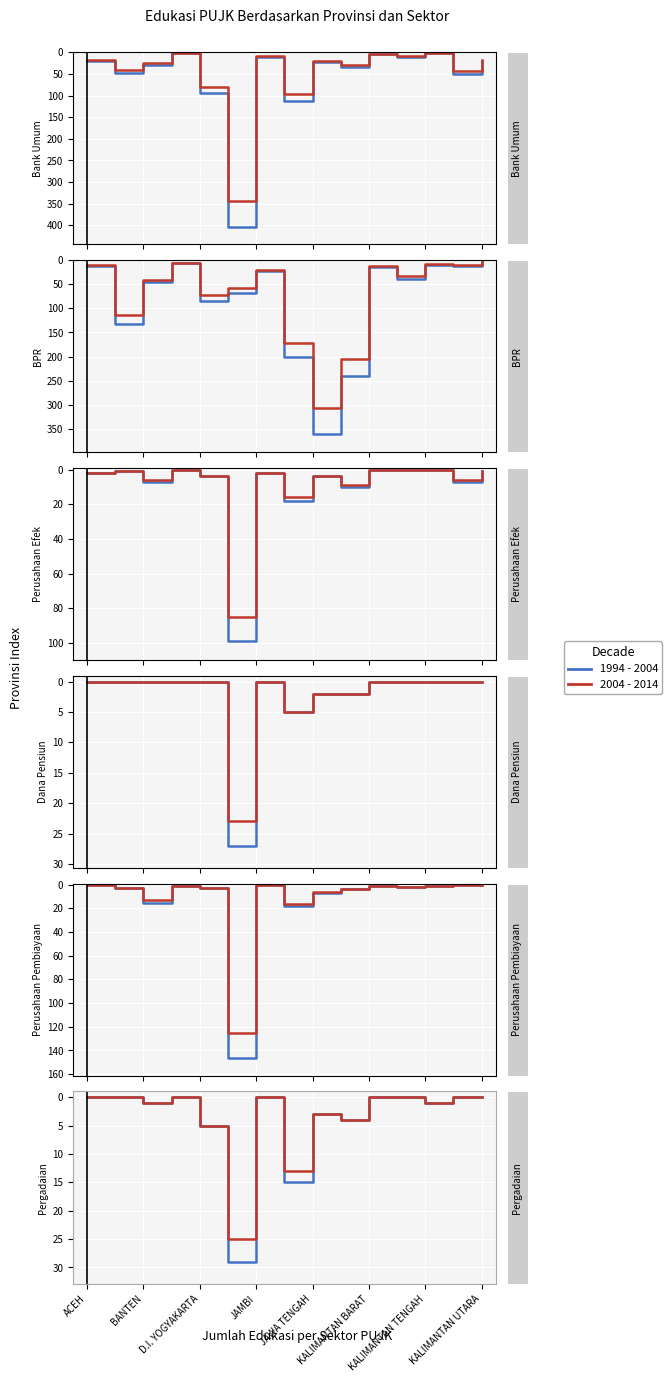

What is the difference between the 2004 - 2014 values at BANTEN and ACEH?

1